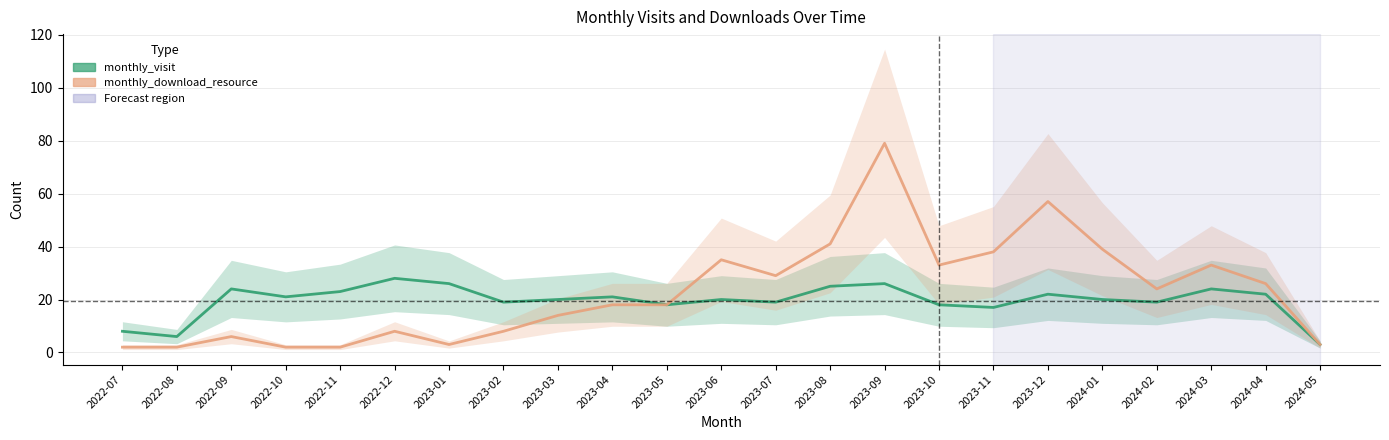

What are all the series names shown in the legend?

monthly_visit, monthly_download_resource